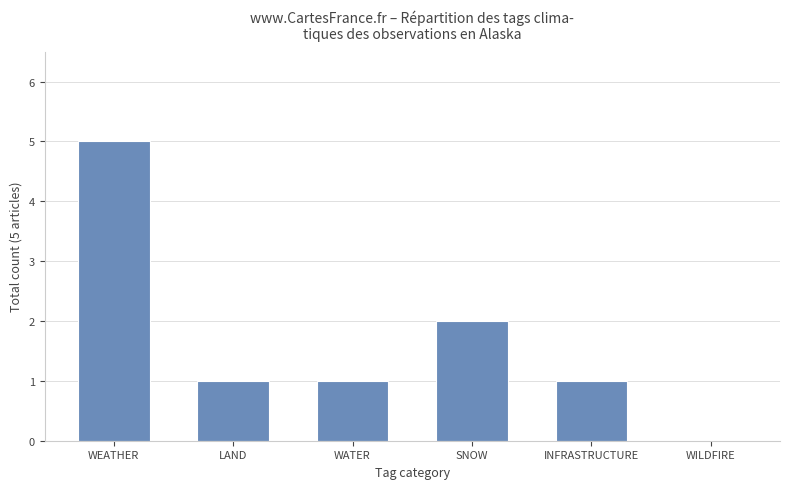

What is the maximum value shown in the chart?

5